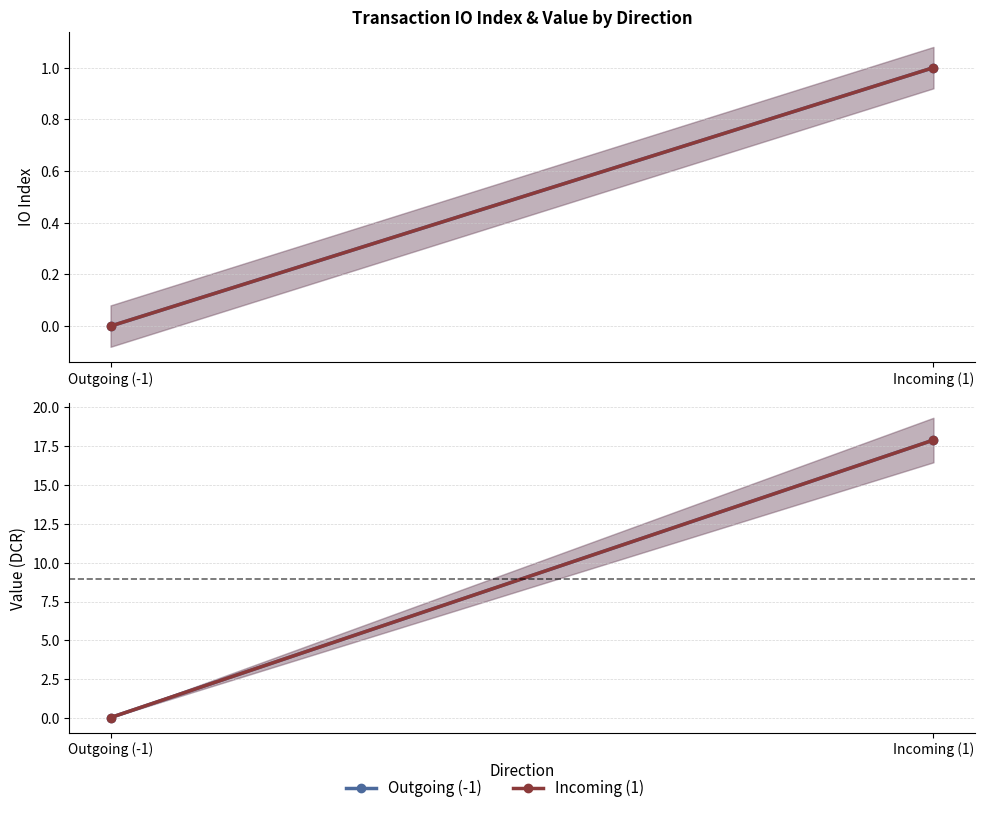

How many series are shown in this chart?

2